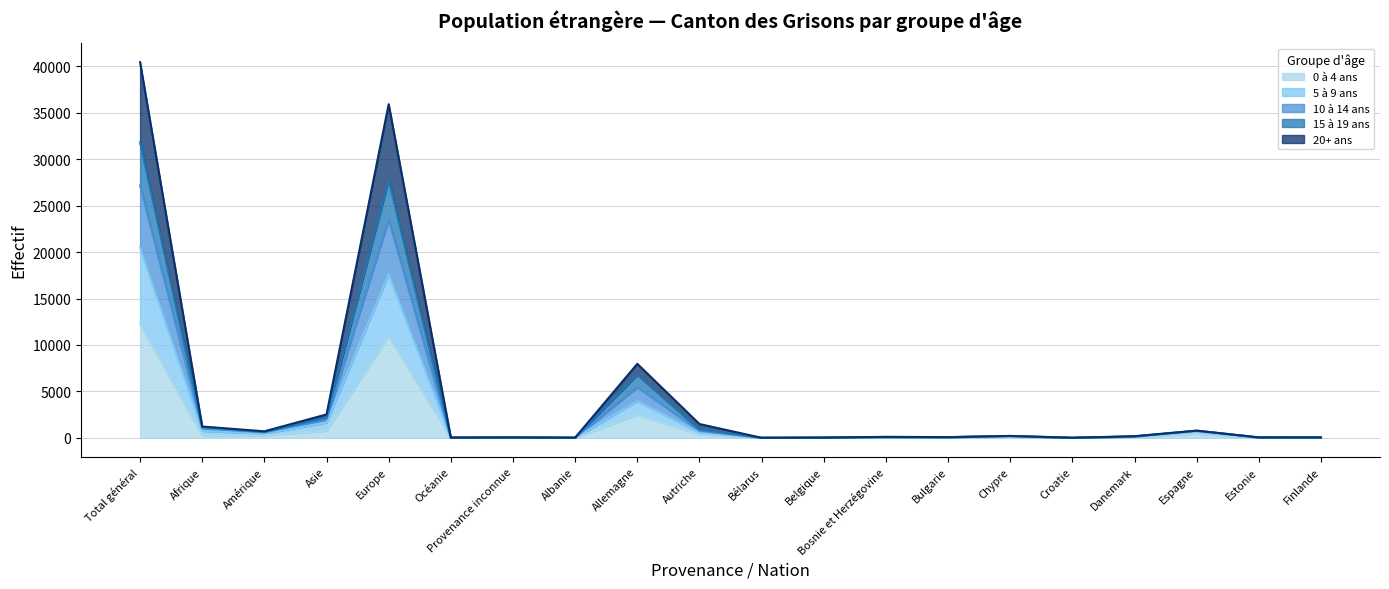

At which category is the sum across all series the highest?

Total général